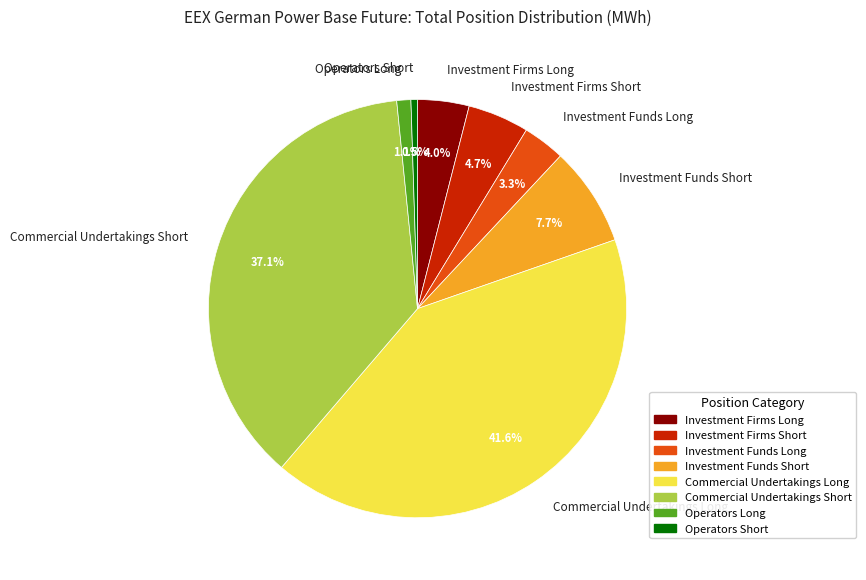

Rank the categories by value from highest to lowest.

Commercial Undertakings Long, Commercial Undertakings Short, Investment Funds Short, Investment Firms Short, Investment Firms Long, Investment Funds Long, Operators Long, Operators Short